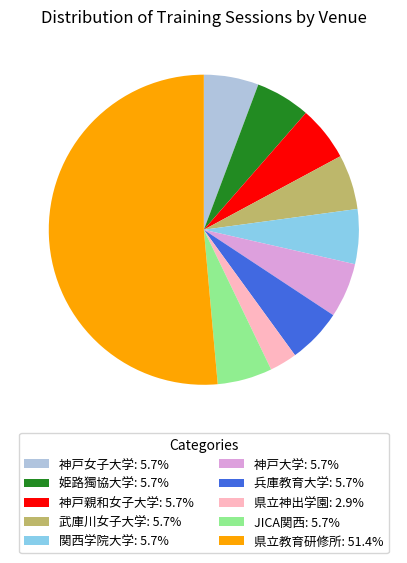

Approximately how many times larger is the value at 関西学院大学: 5.7% compared to 神戸大学: 5.7%?

1.0